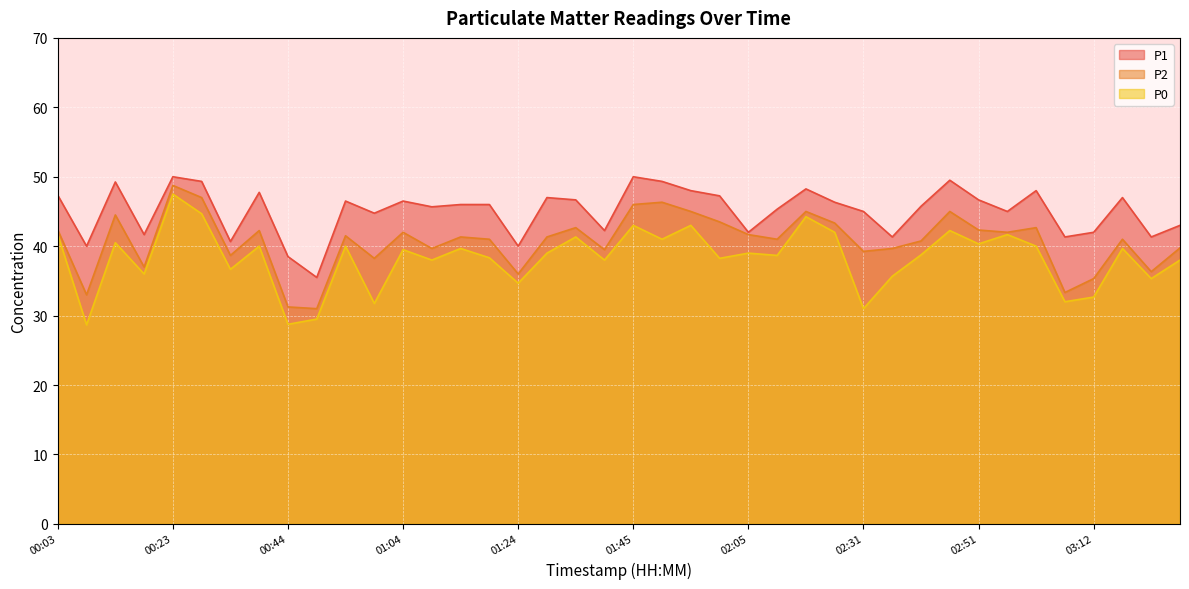

Which has a higher value, 01:35 or 00:33?

01:35